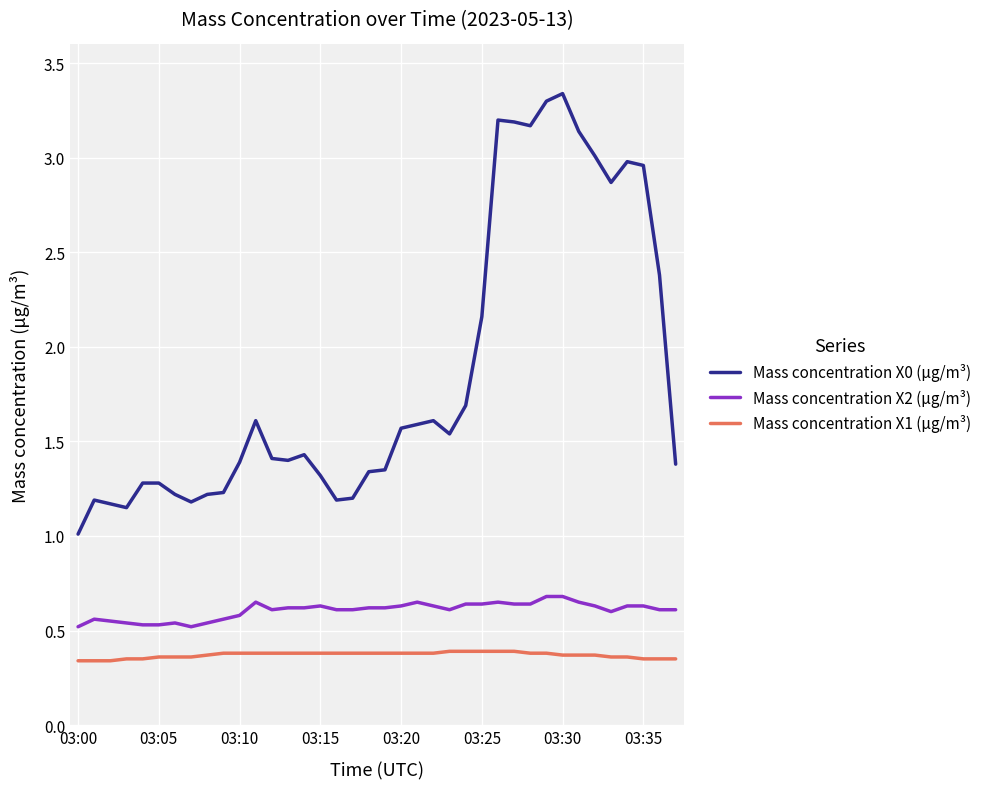

Which series has the largest total across all categories?

Mass concentration X0 (μg/m³)